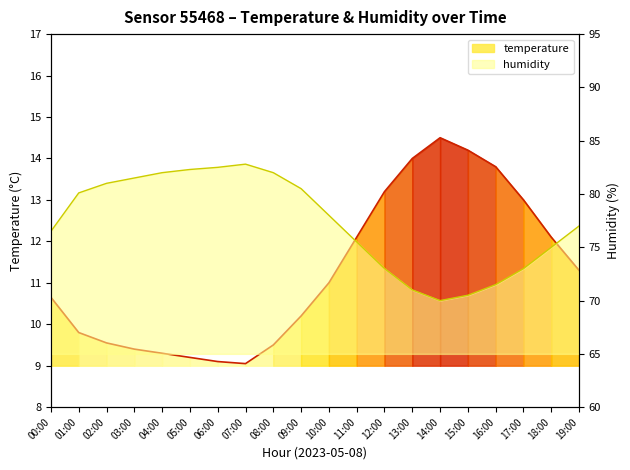

What are all the series names shown in the legend?

temperature, humidity